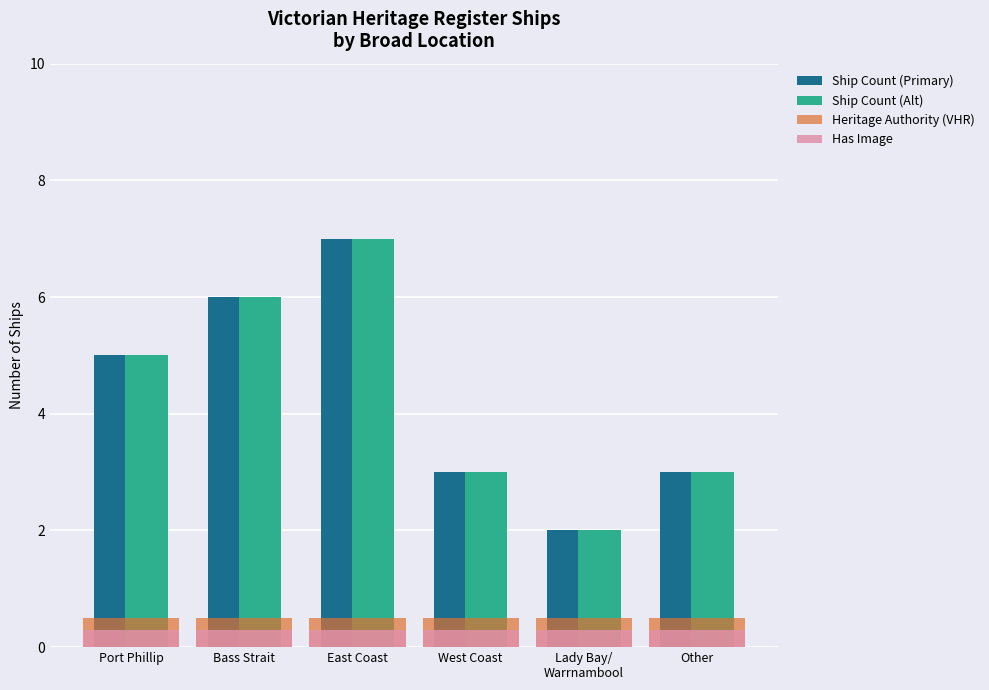

What is the lowest value of the Heritage Authority (VHR) series?

0.5